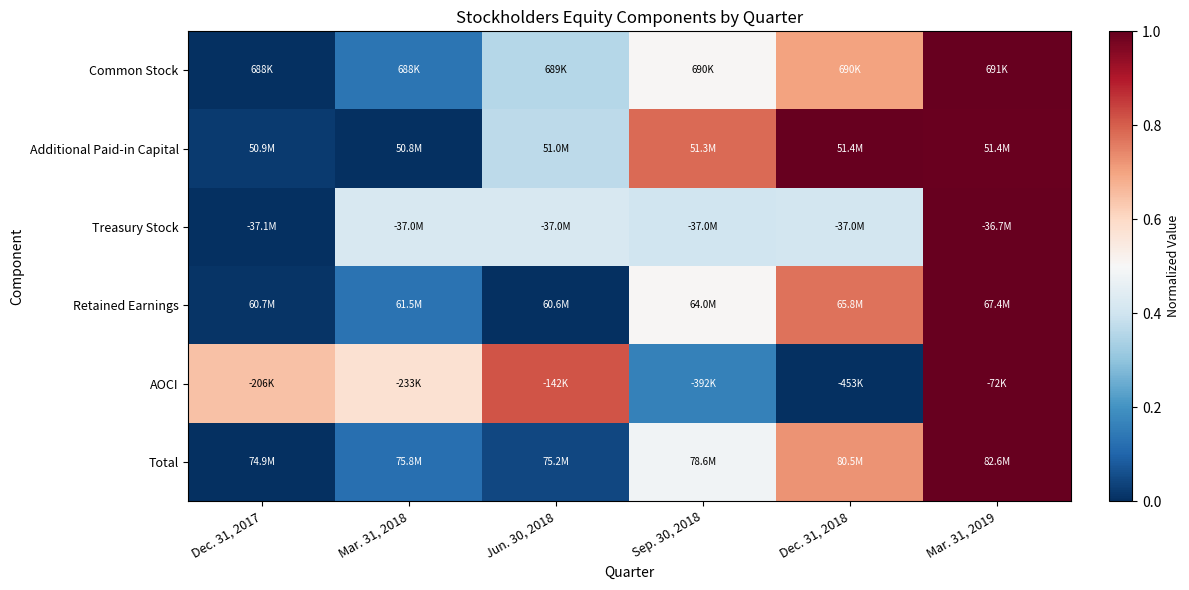

Reading left to right, list all the values displayed in this chart.

Common Stock: Dec. 31, 2017=0.0	Mar. 31, 2018=0.1	Jun. 30, 2018=0.4	Sep. 30, 2018=0.5	Dec. 31, 2018=0.7	Mar. 31, 2019=1.0
Additional Paid-in Capital: Dec. 31, 2017=0.0	Mar. 31, 2018=0.0	Jun. 30, 2018=0.4	Sep. 30, 2018=0.8	Dec. 31, 2018=1.0	Mar. 31, 2019=1.0
Treasury Stock: Dec. 31, 2017=0.0	Mar. 31, 2018=0.4	Jun. 30, 2018=0.4	Sep. 30, 2018=0.4	Dec. 31, 2018=0.4	Mar. 31, 2019=1.0
Retained Earnings: Dec. 31, 2017=0.0	Mar. 31, 2018=0.1	Jun. 30, 2018=0.0	Sep. 30, 2018=0.5	Dec. 31, 2018=0.8	Mar. 31, 2019=1.0
AOCI: Dec. 31, 2017=0.6	Mar. 31, 2018=0.6	Jun. 30, 2018=0.8	Sep. 30, 2018=0.2	Dec. 31, 2018=0.0	Mar. 31, 2019=1.0
Total: Dec. 31, 2017=0.0	Mar. 31, 2018=0.1	Jun. 30, 2018=0.0	Sep. 30, 2018=0.5	Dec. 31, 2018=0.7	Mar. 31, 2019=1.0